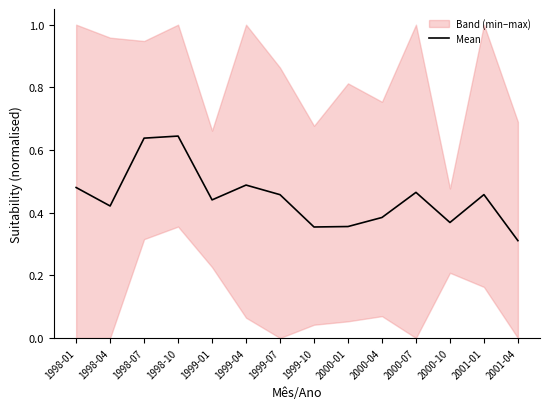

What value does the data have at 2000-07?

0.5